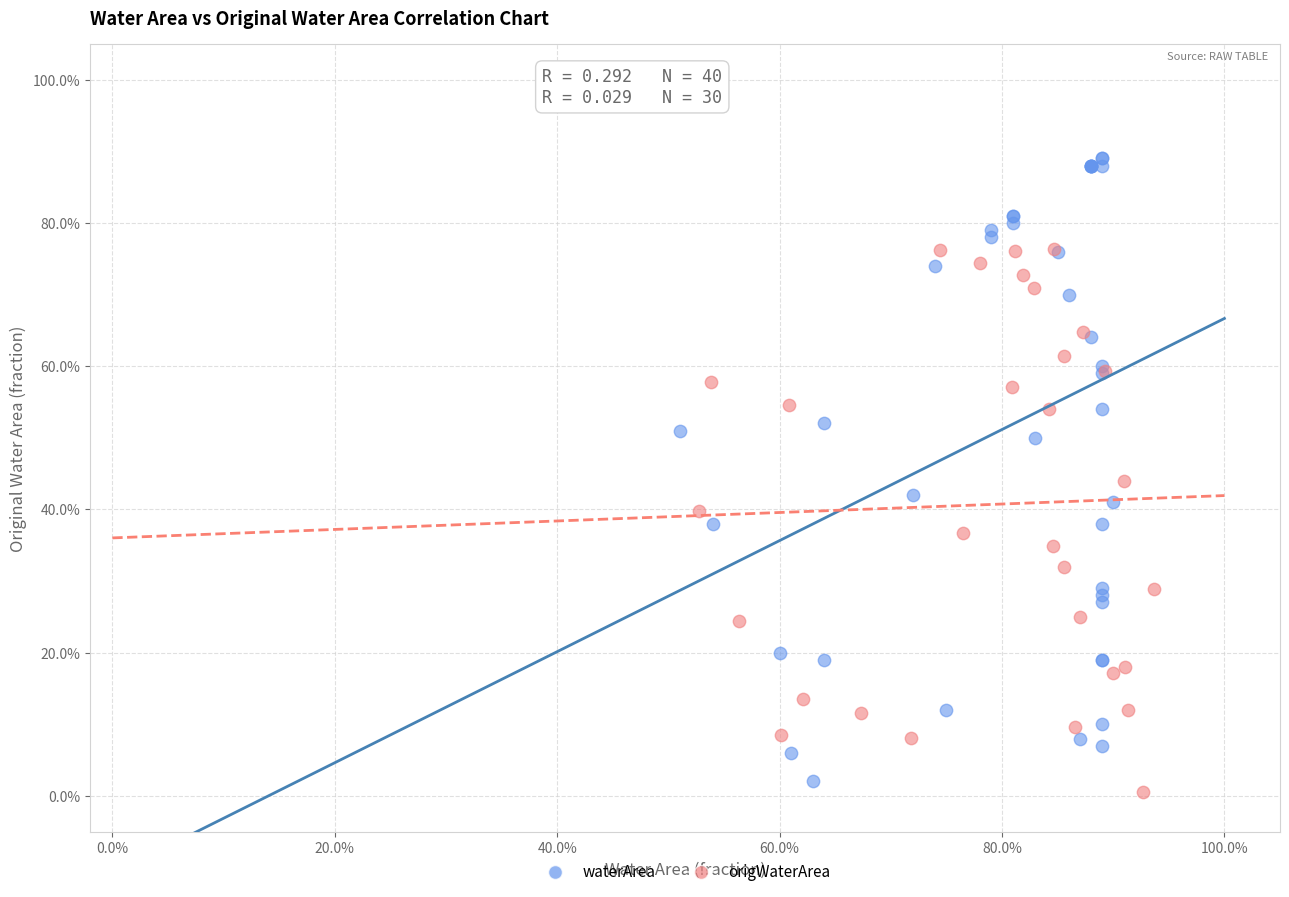

What are all the series names shown in the legend?

waterArea, origWaterArea